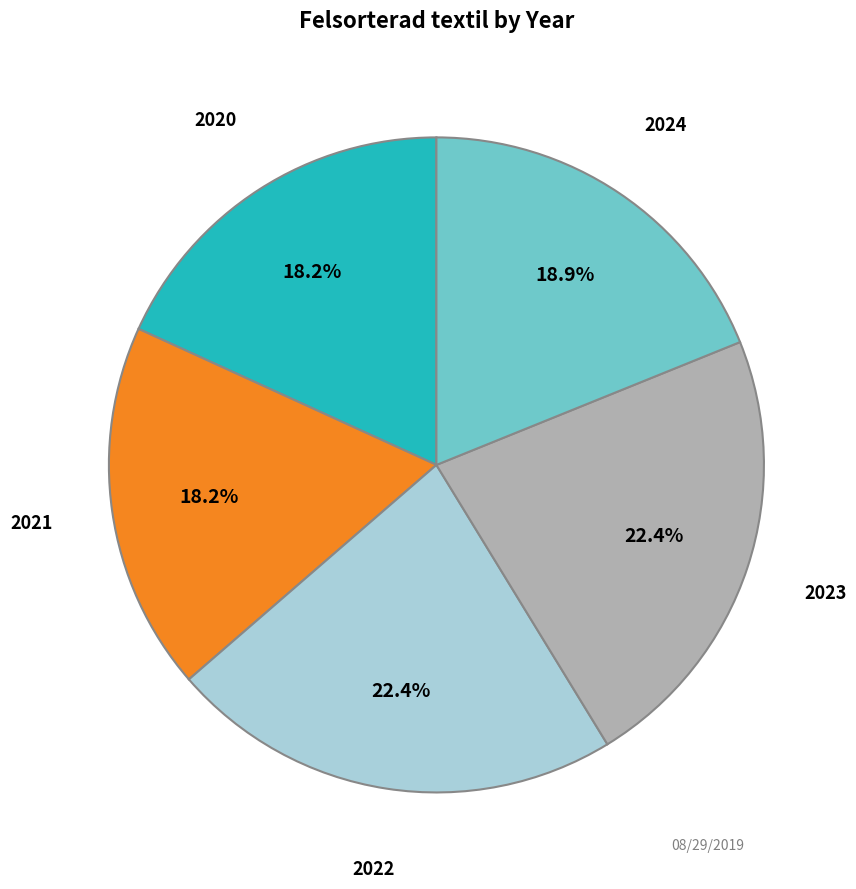

Count the number of slices in the pie.

5